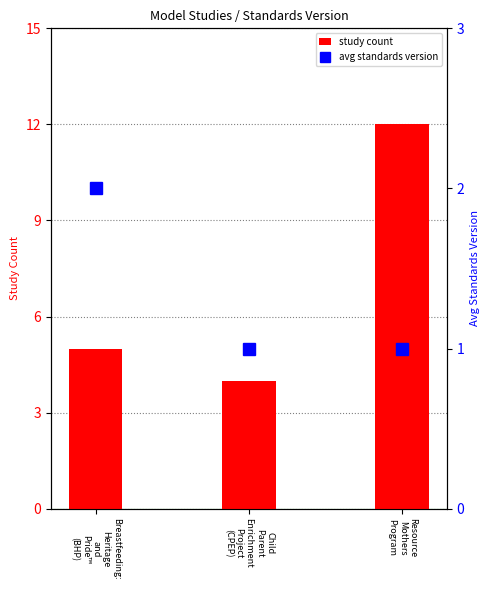

What is the sum of all study count values?

21